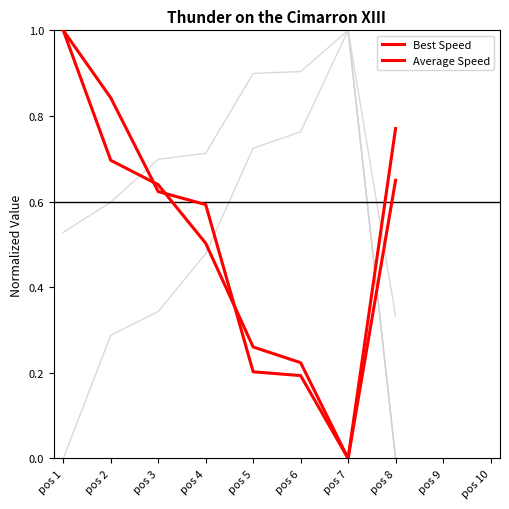

Which series changed the most between pos 1 and pos 5?

Average Speed